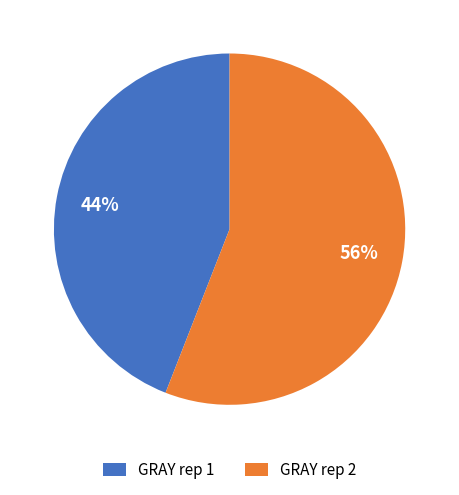

Is it true that GRAY rep 1 is 59% of the pie?

False